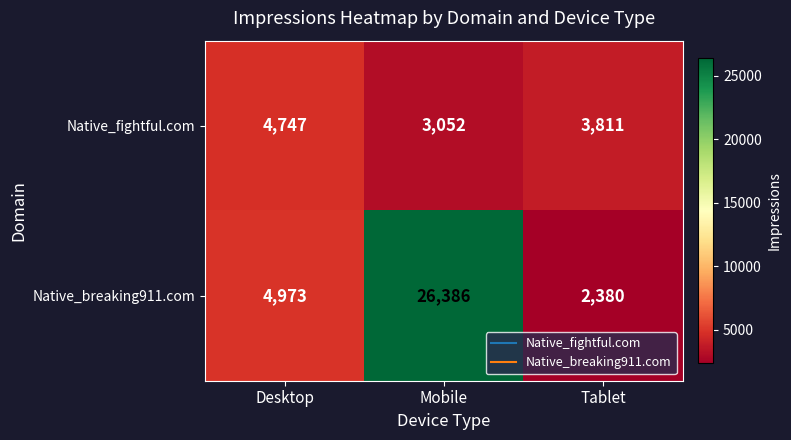

The value of Native_breaking911.com at Tablet is 2380. True or false?

True